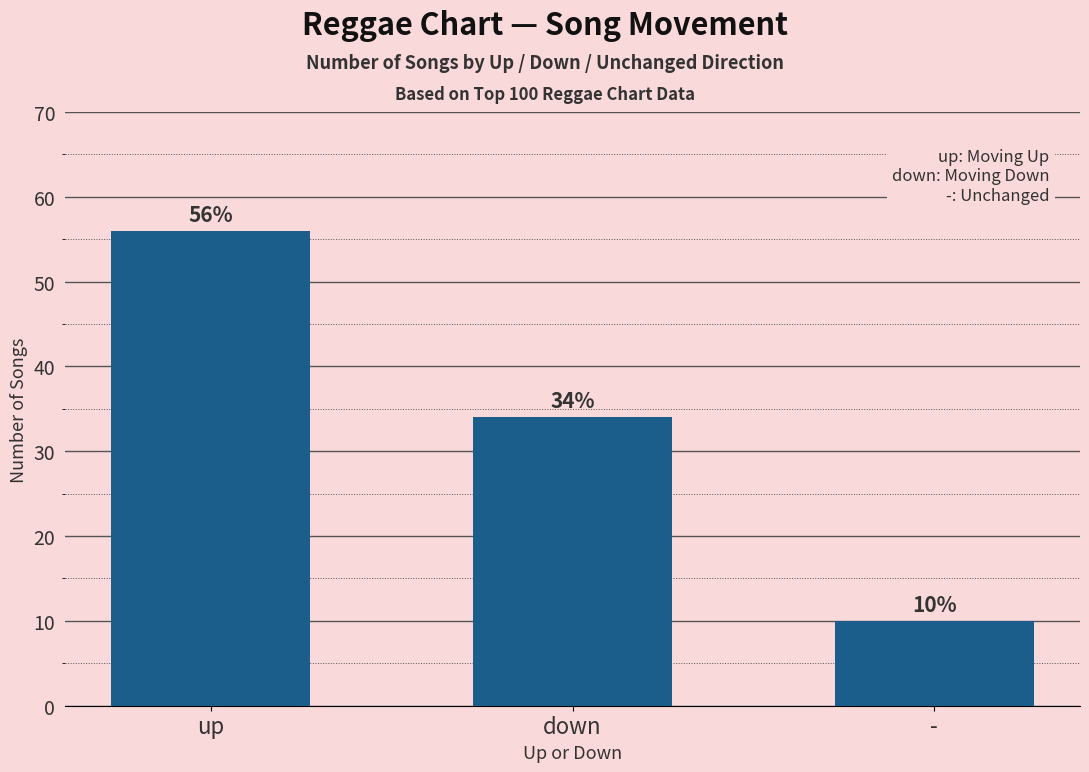

Count the values in the range 10 to 56.

3